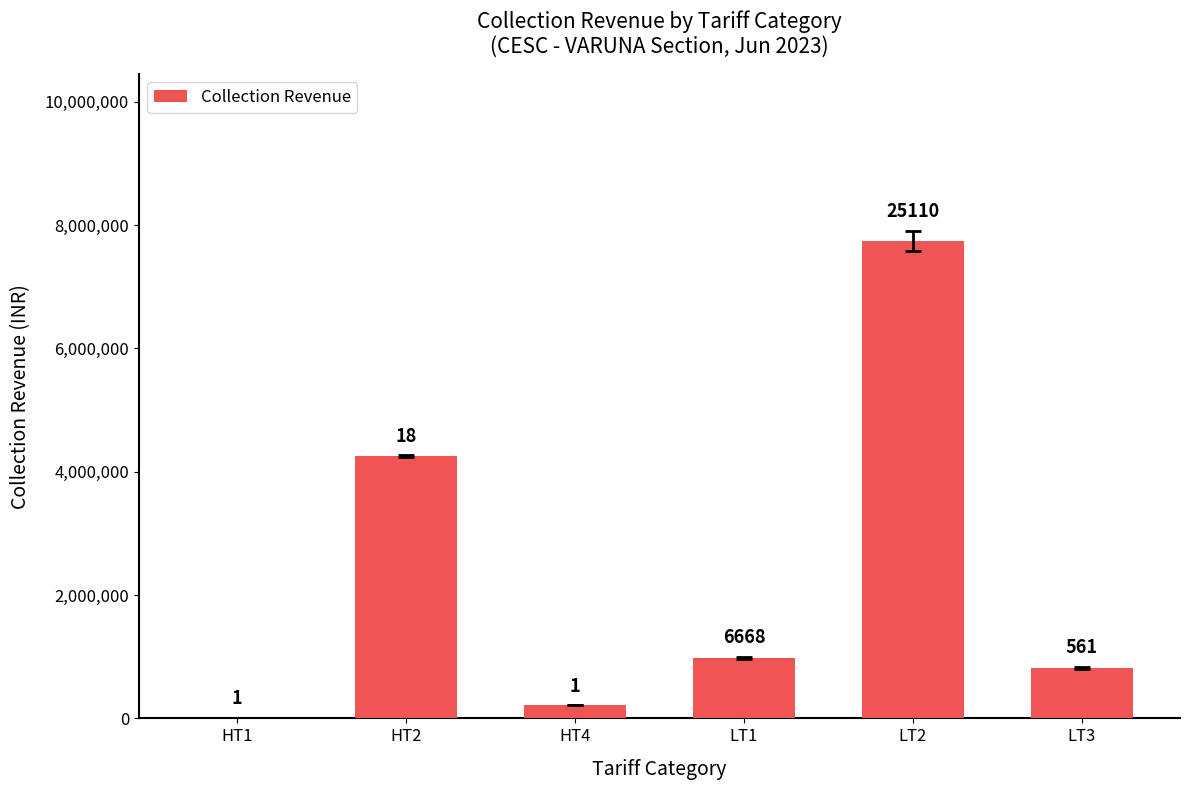

Are the bars horizontal?

No